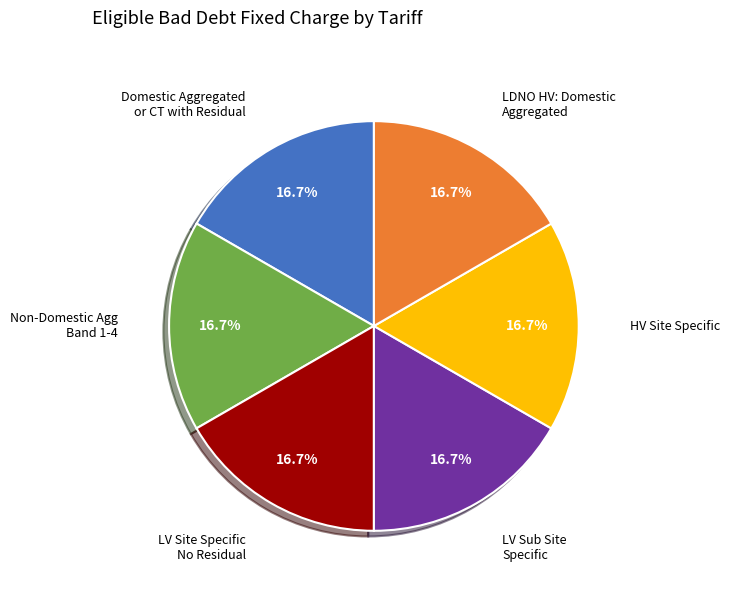

Is there any slice that represents more than half of the pie?

No